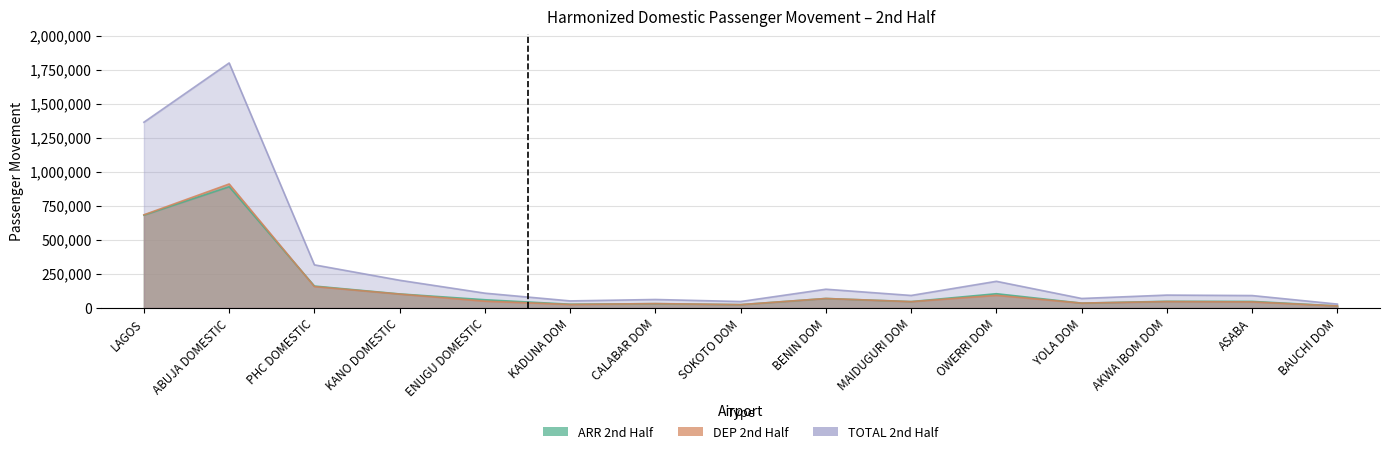

True or false: ARR 2nd Half has a value of 34047 at YOLA DOM.

True